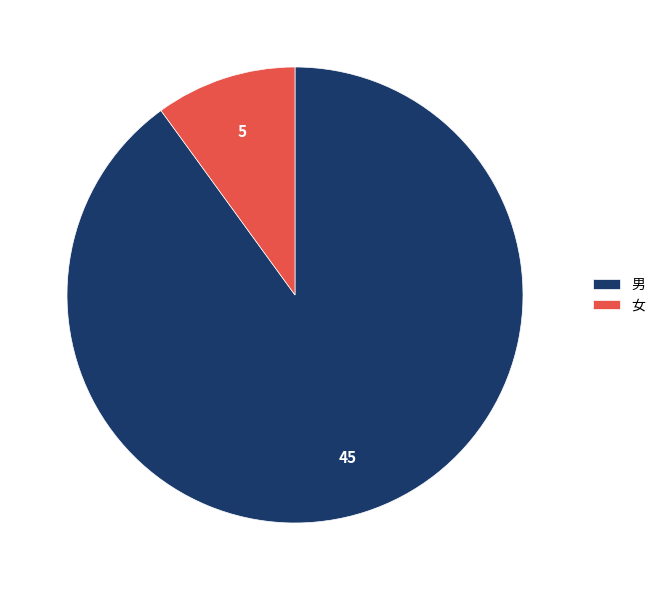

Do 女 and 男 together represent more than half of the pie?

Yes